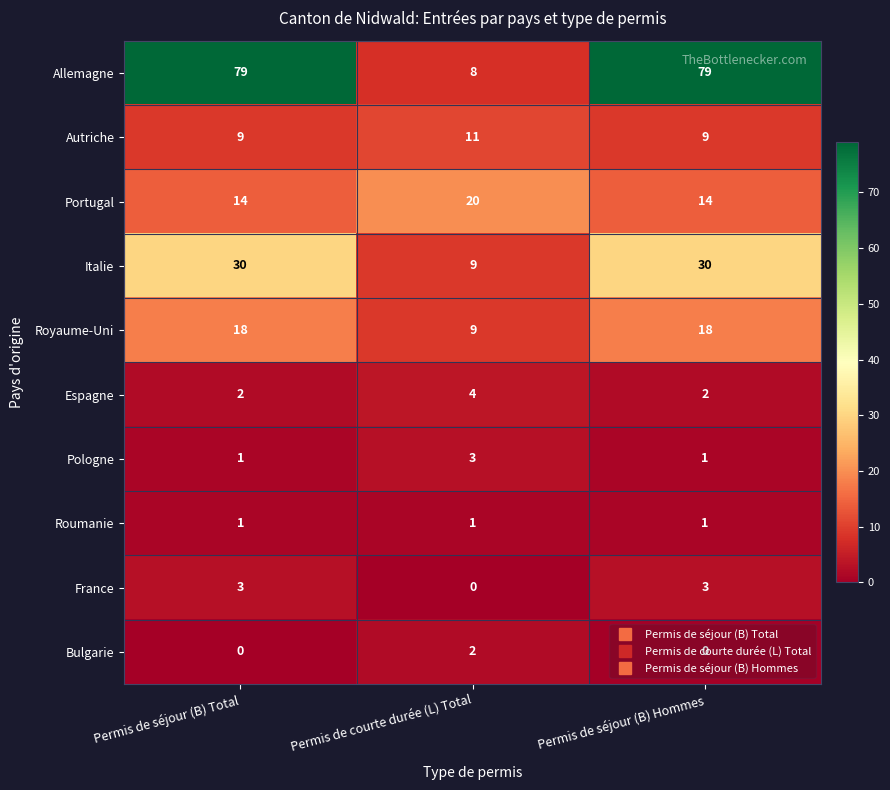

What is the sum of the Autriche values at Permis de séjour (B) Total and Permis de courte durée (L) Total?

20